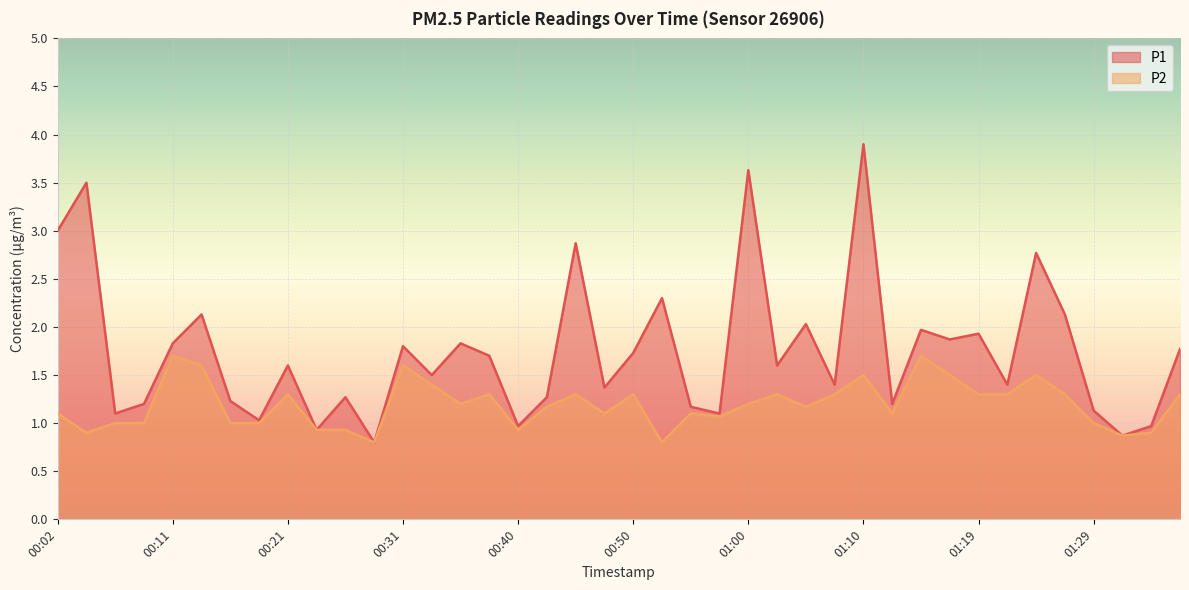

Is the value of P1 at 00:57 greater than the value of P2 at 01:29?

Yes